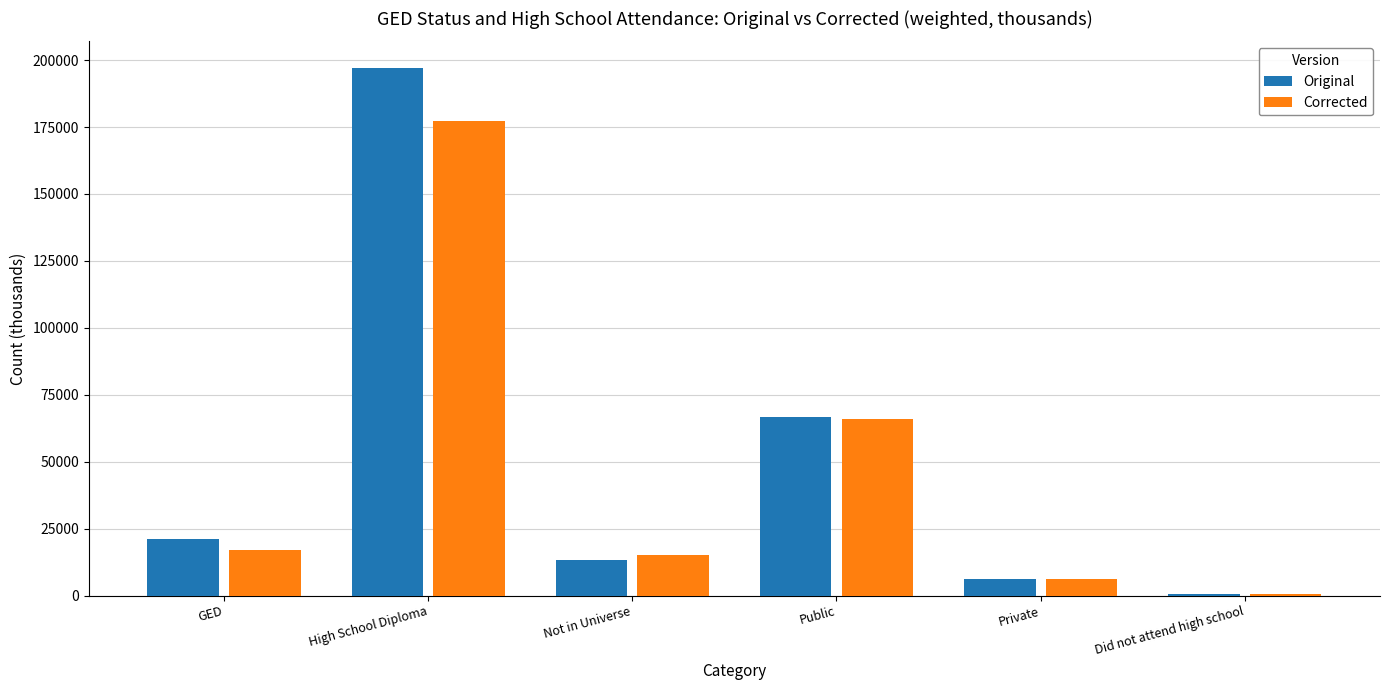

True or false: Original has a value of 31433 at GED.

False